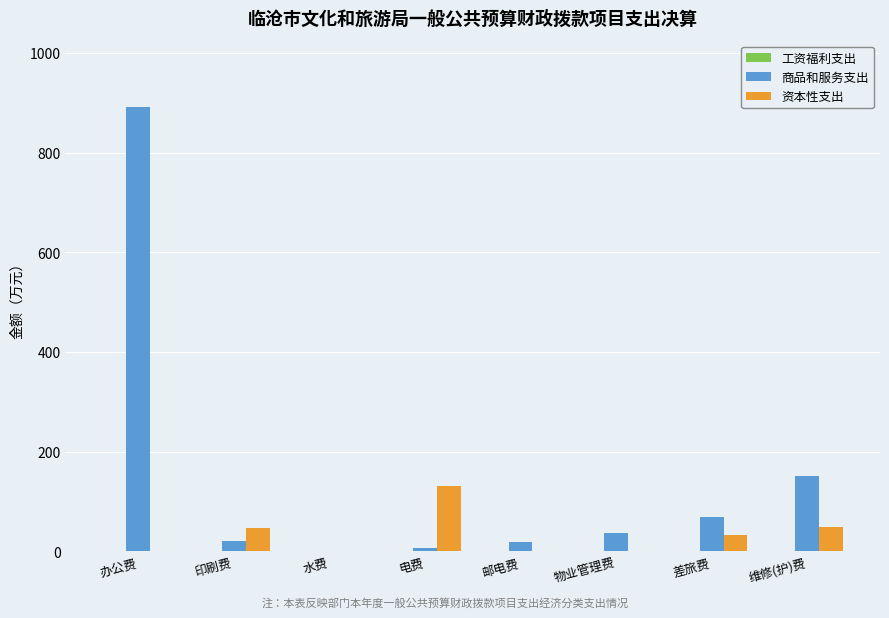

At which label does 商品和服务支出 reach its peak?

办公费